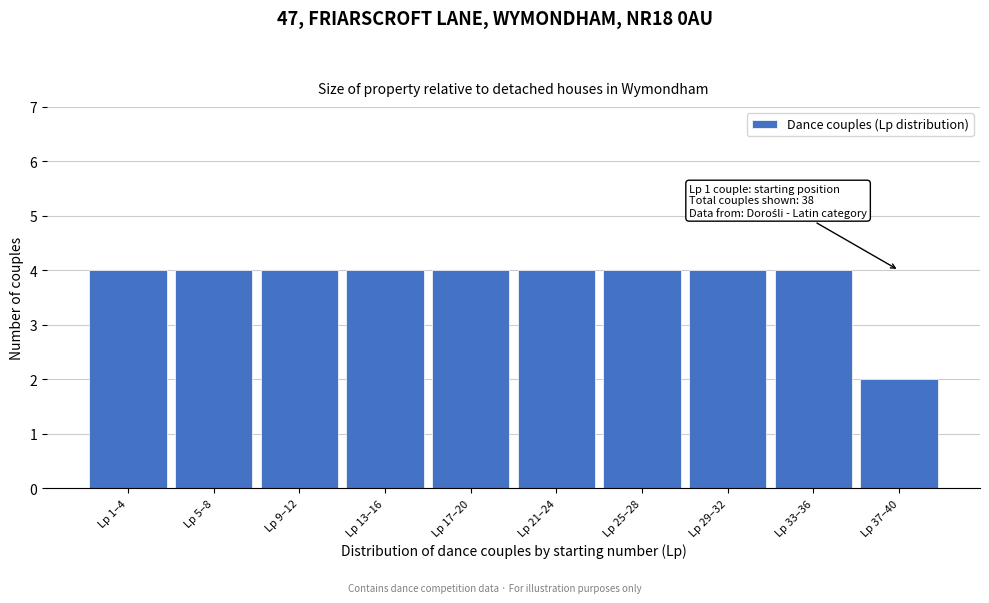

Reading right to left, list all the values displayed in this chart.

Lp 37–40=2	Lp 33–36=4	Lp 29–32=4	Lp 25–28=4	Lp 21–24=4	Lp 17–20=4	Lp 13–16=4	Lp 9–12=4	Lp 5–8=4	Lp 1–4=4